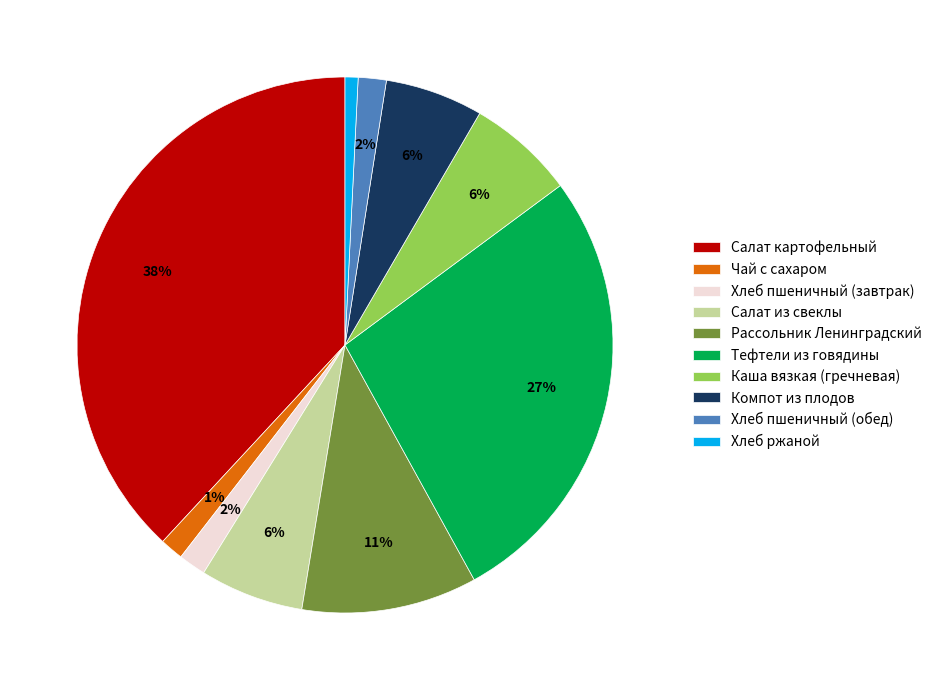

Which category has the biggest portion of the pie?

Салат картофельный